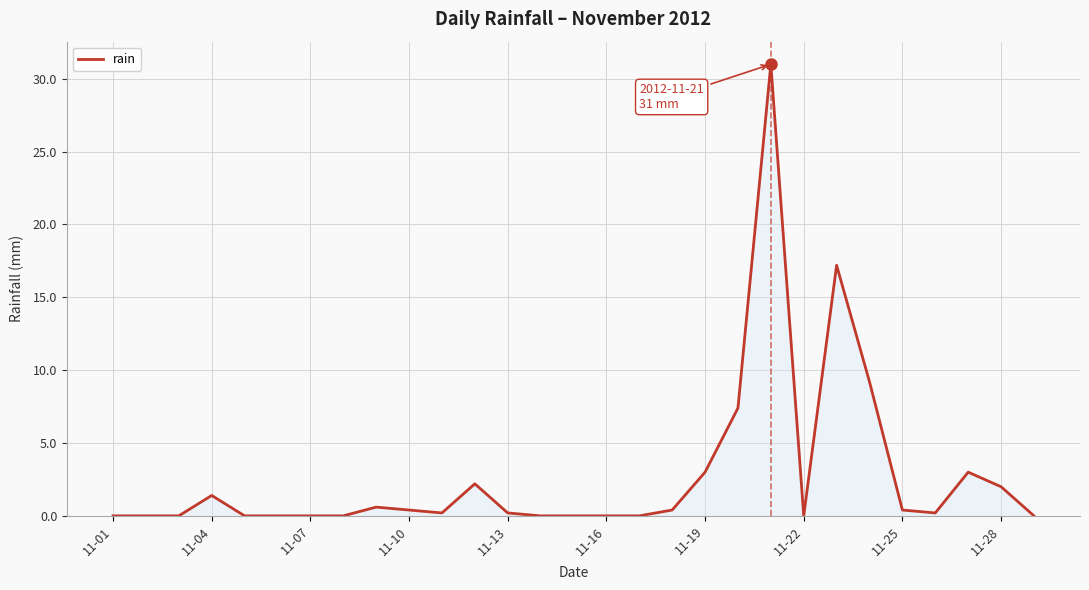

What is the maximum value shown in the chart?

31.0